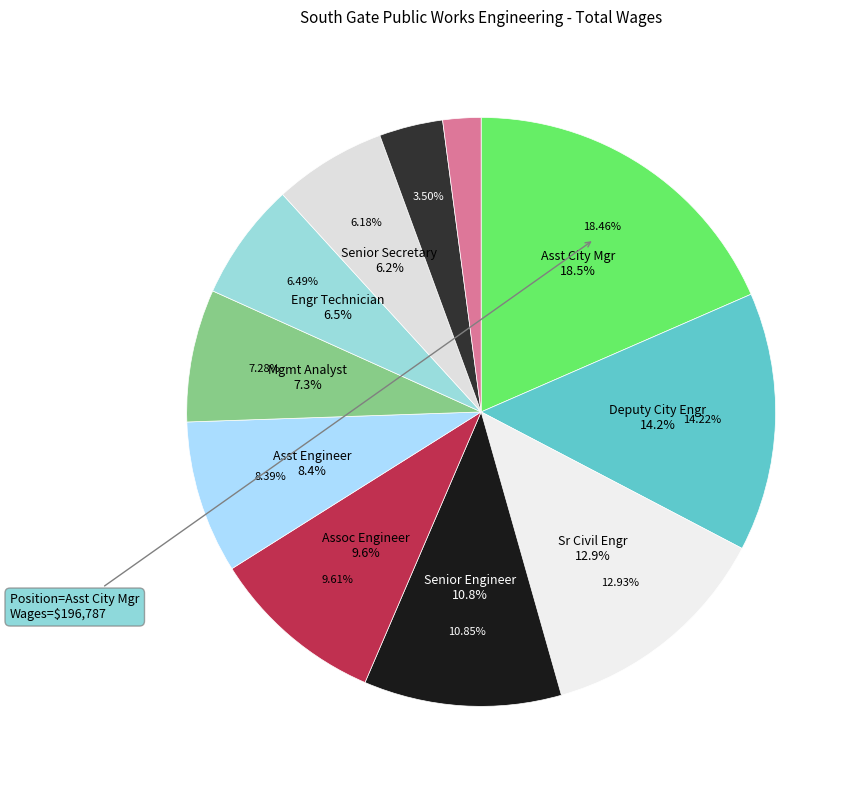

Rank the categories by value from lowest to highest.

Engineering Aide-Hourly, Office Assistant, Senior Secretary, Engineering Technician, Management Analyst, Assistant Engineer, Associate Engineer, Senior Engineer, Senior Civil Engineer, Deputy City Engineer (Acting), Asst City Mgr / Director Of PW